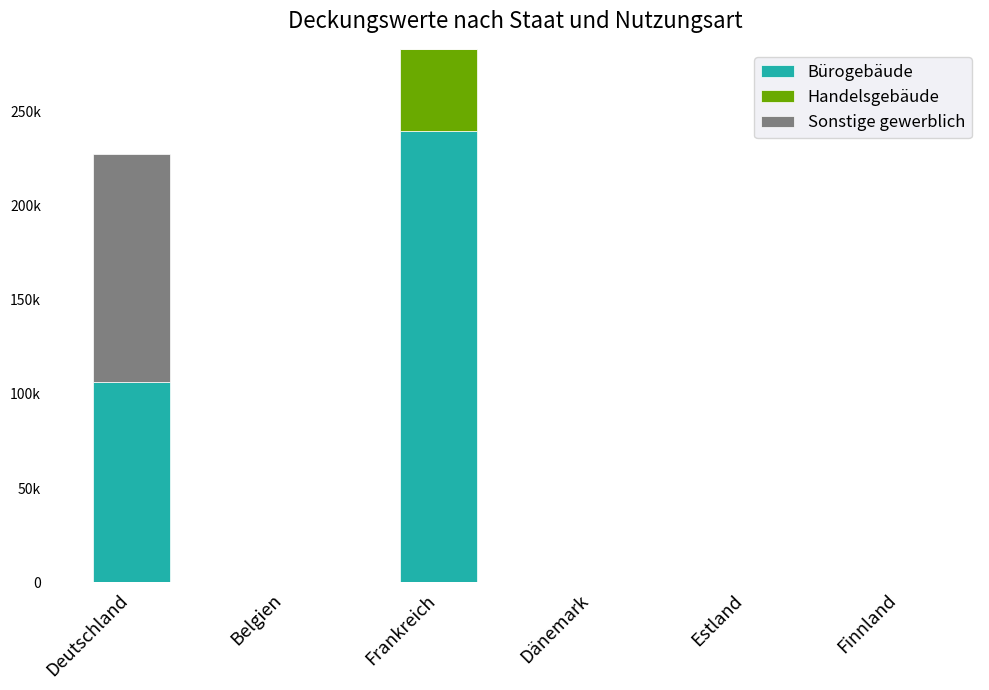

Which series changed the most between Deutschland and Dänemark?

Sonstige gewerblich